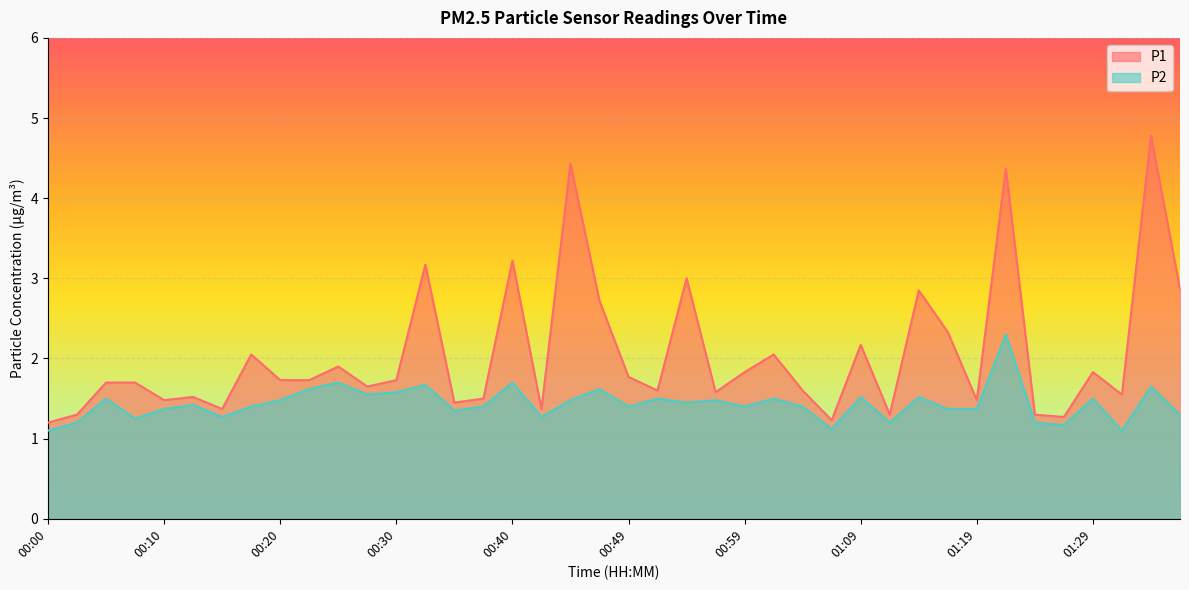

True or false: P2 and P1 cross at least once.

False